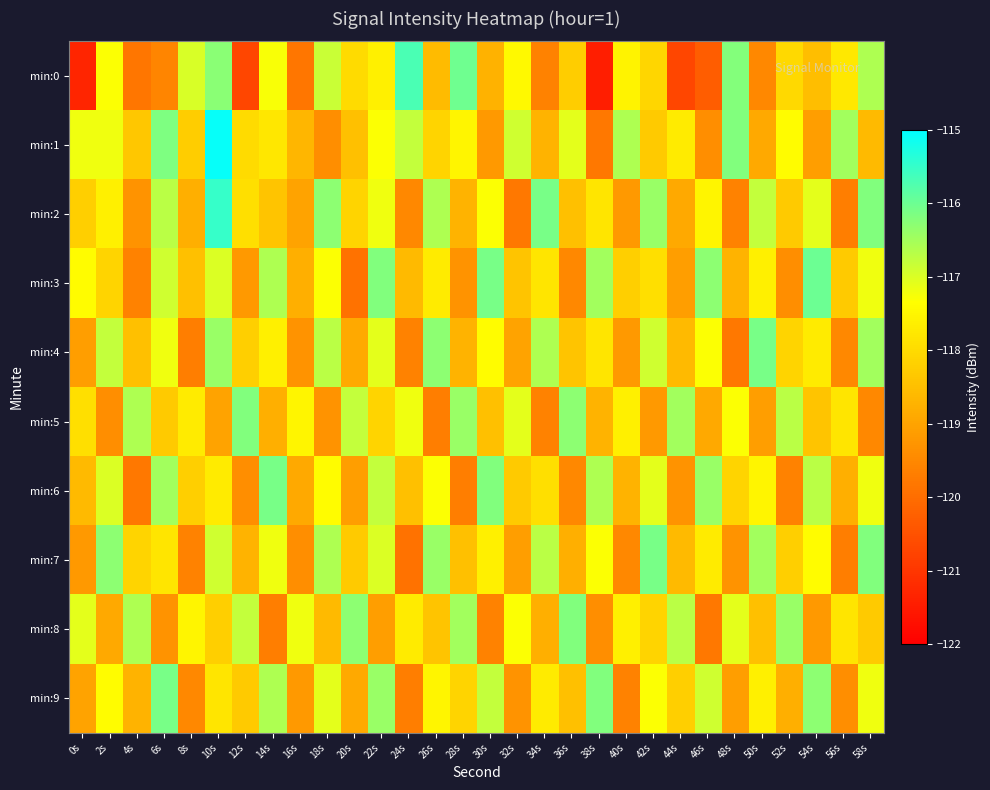

At 38s, list the series in order from largest to smallest.

min:9, min:3, min:6, min:7, min:2, min:4, min:5, min:8, min:1, min:0